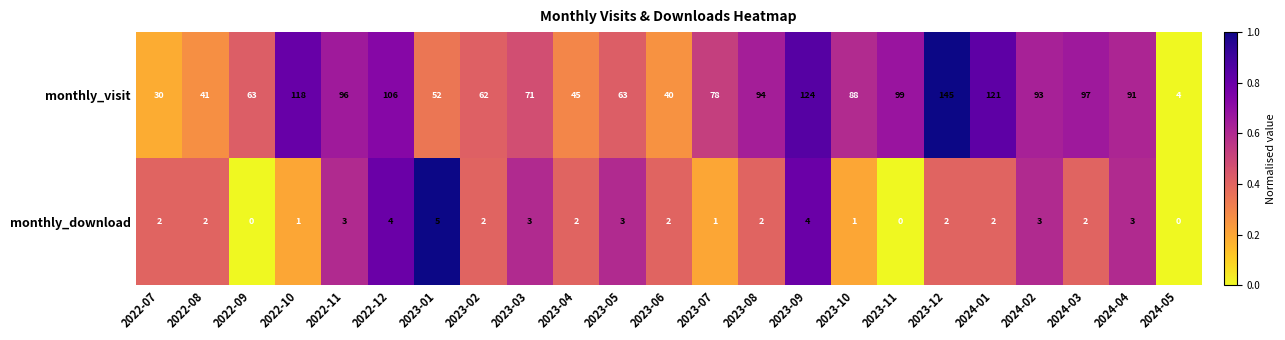

At which label does monthly_visit reach its peak?

2023-12